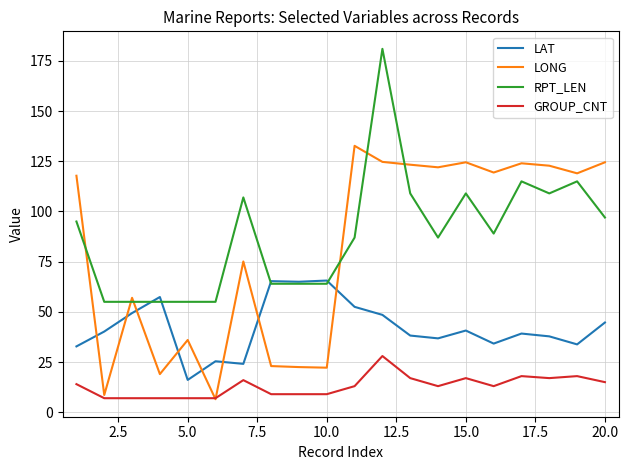

List the series in order of their peak value, lowest first.

GROUP_CNT, LAT, LONG, RPT_LEN